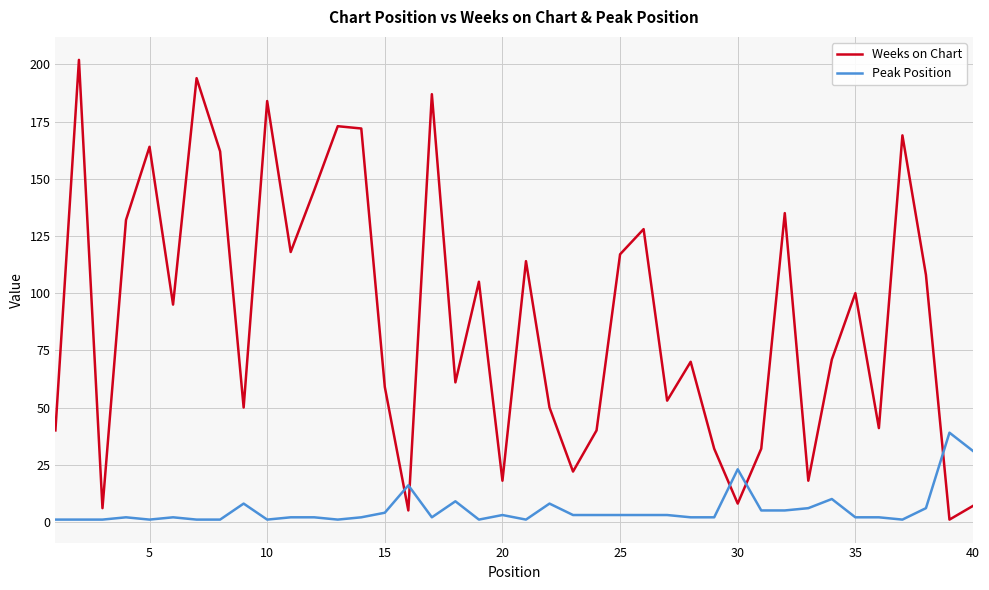

At how many categories does at least one series exceed 104?

18